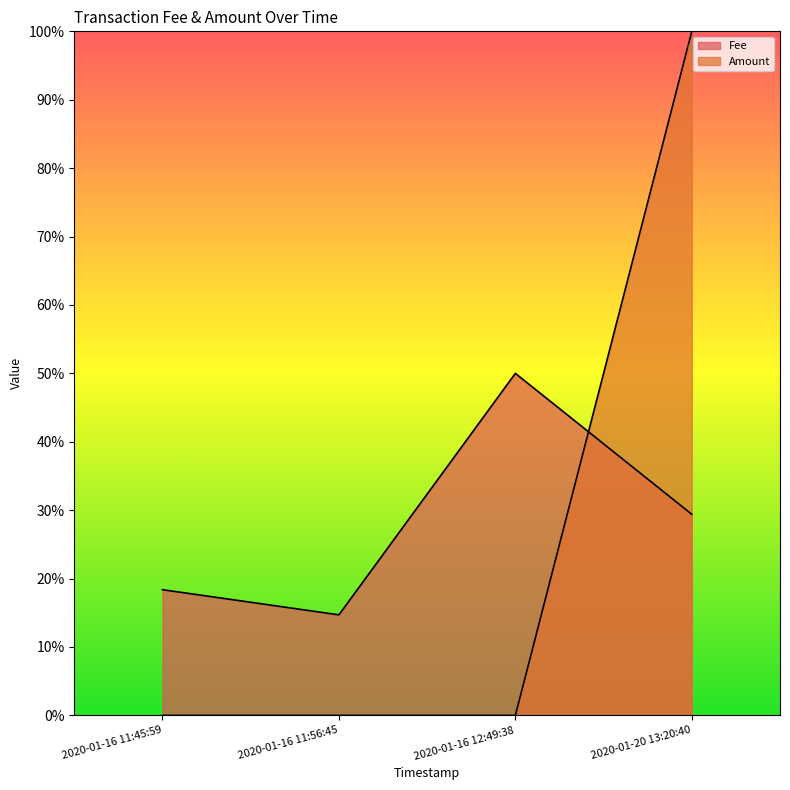

At which category is the sum across all series the highest?

2020-01-20 13:20:40